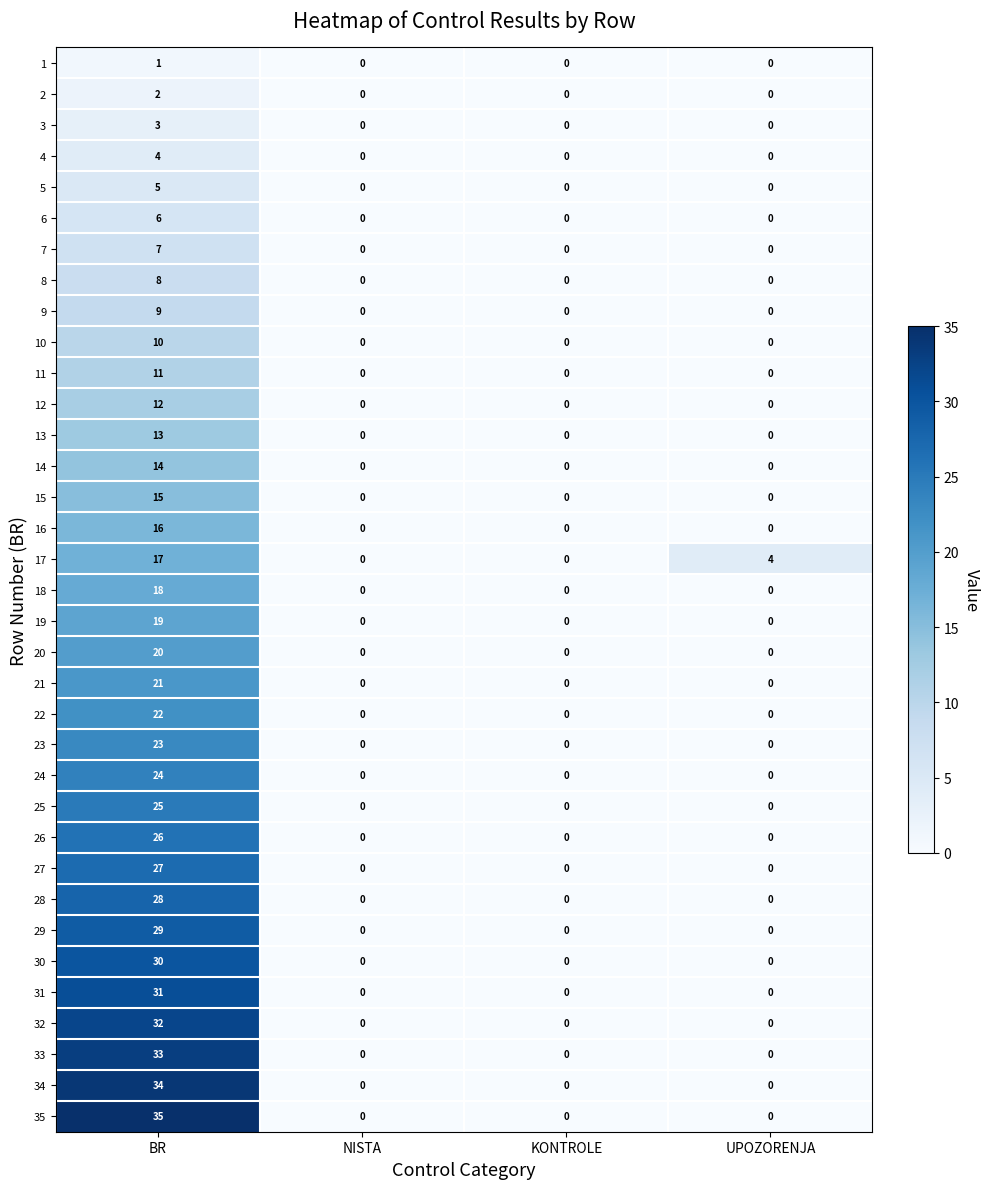

How many 9 values are between 0 and 9?

4